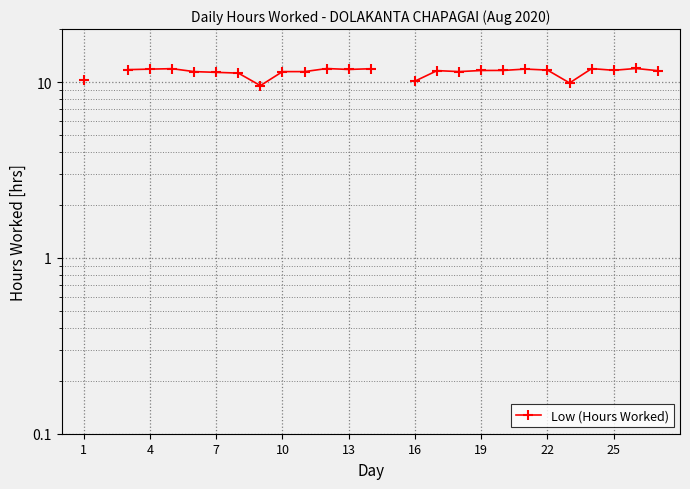

Which has a higher value, 16 or 13?

13